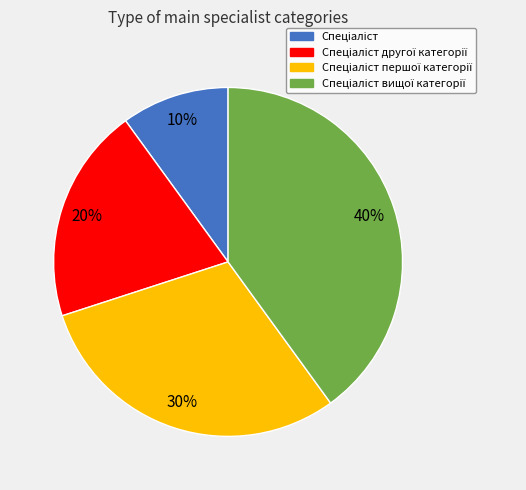

Is there any slice that represents more than half of the pie?

No